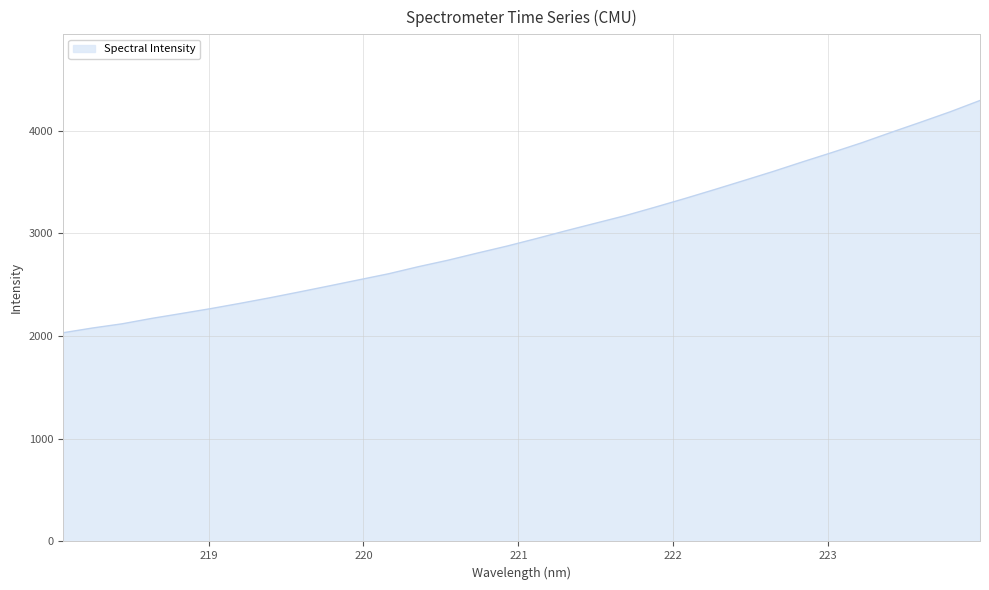

What is the minimum value shown in the chart?

2032.0